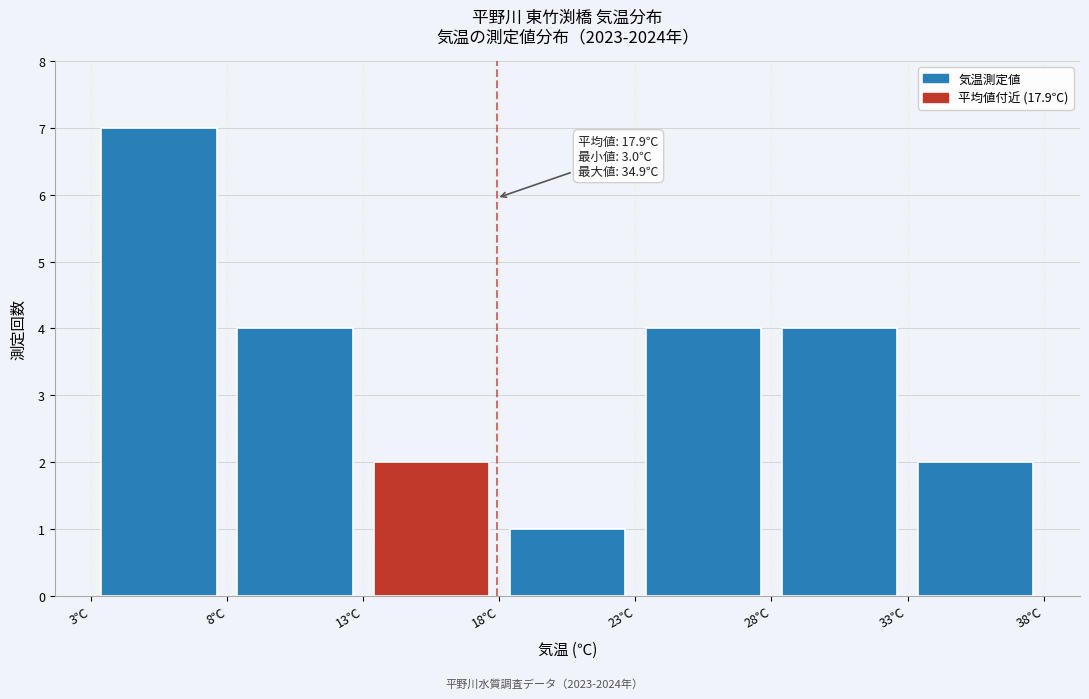

Which range on the x-axis has the tallest bar?

3 to 8